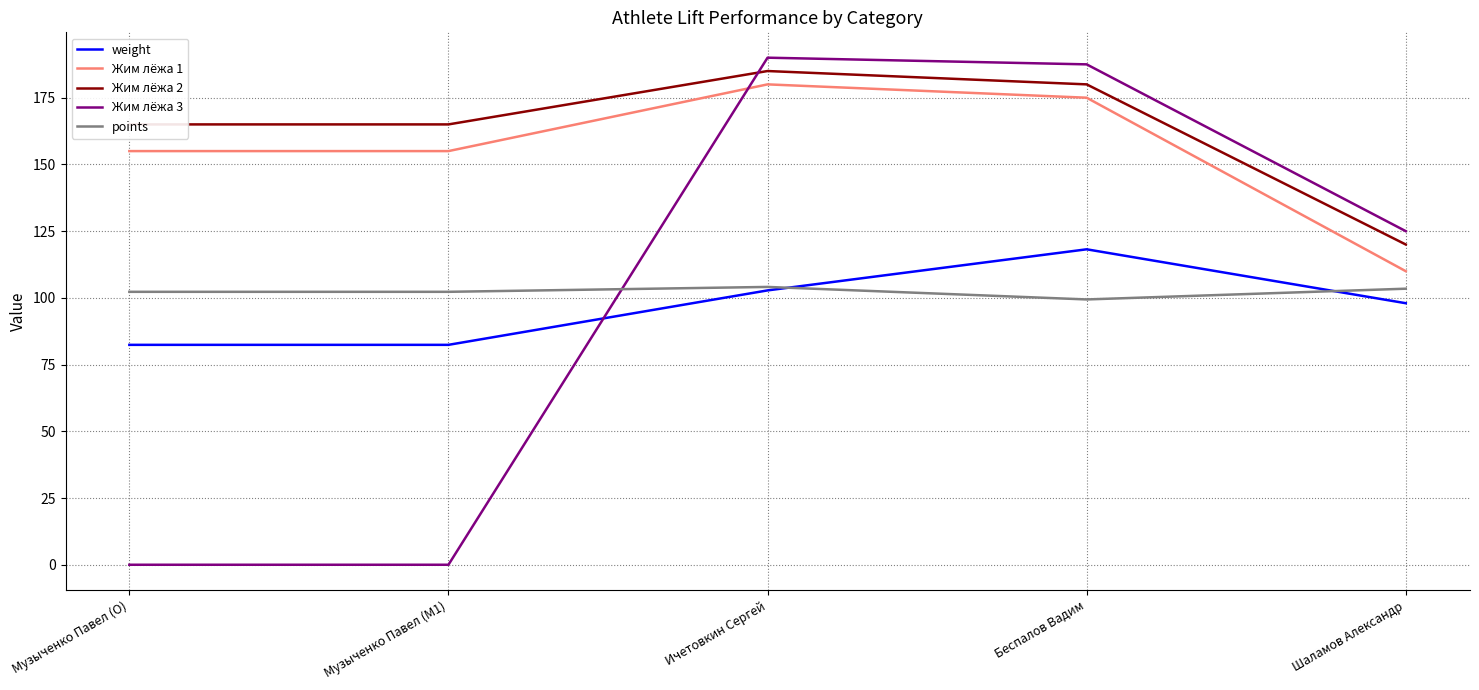

The Жим лёжа 2 series shows 180.0 at Беспалов Вадим. True or false?

True